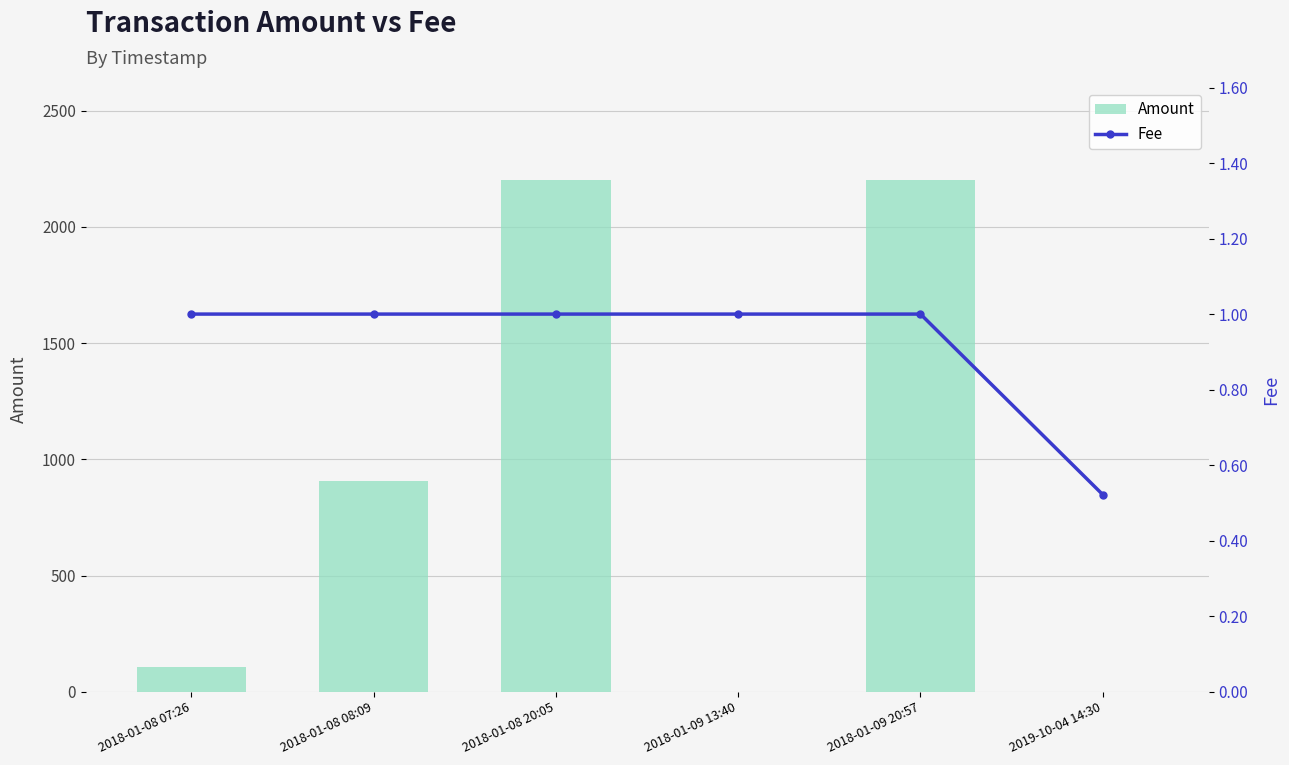

What value does the Fee series have at 2018-01-09 20:57?

1.0